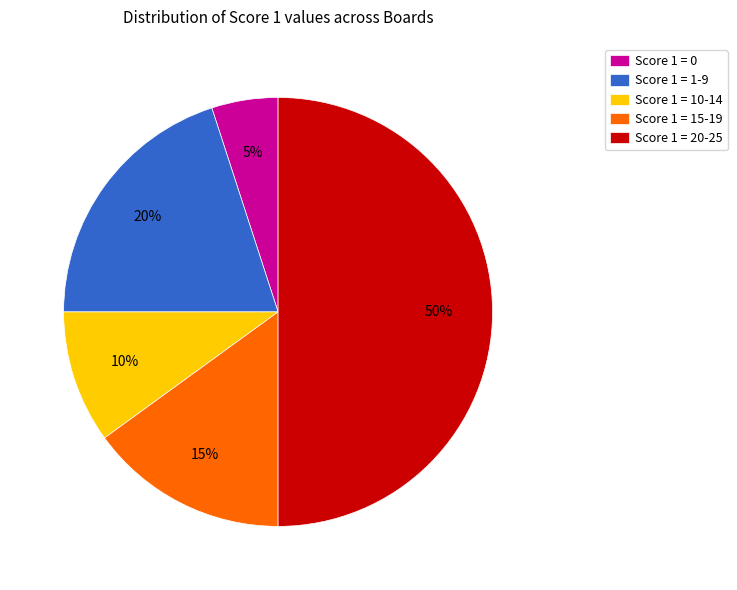

Is the sum of Score 1 = 0 and Score 1 = 10-14 greater than half?

No